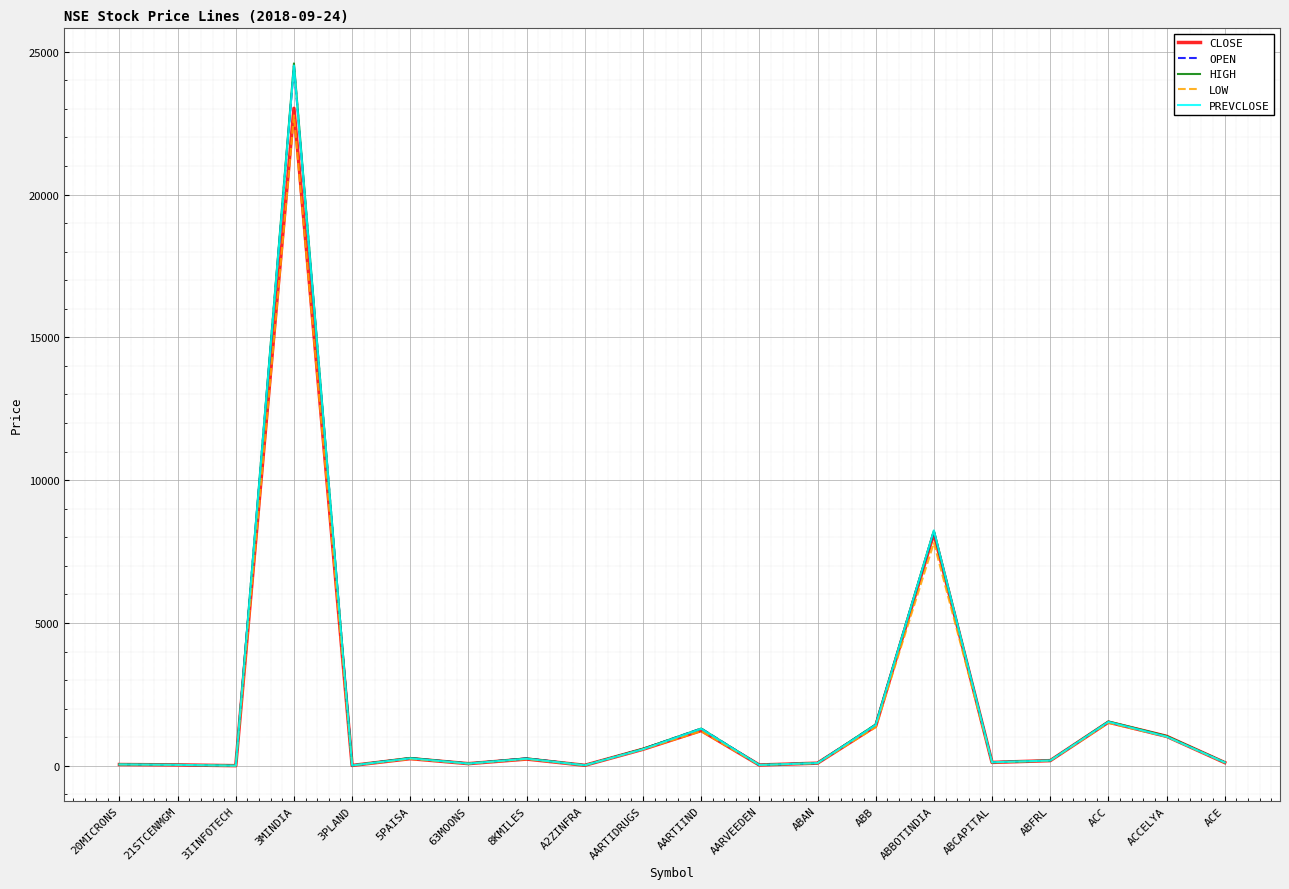

At which category is the sum across all series the highest?

3MINDIA